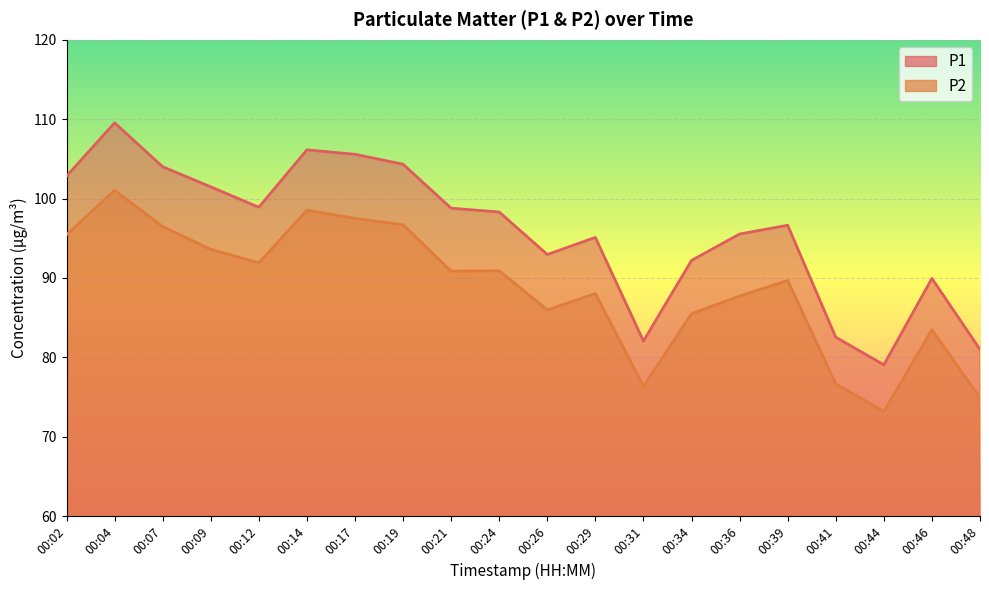

In P1, how many points are higher than both neighbors (excluding endpoints)?

5